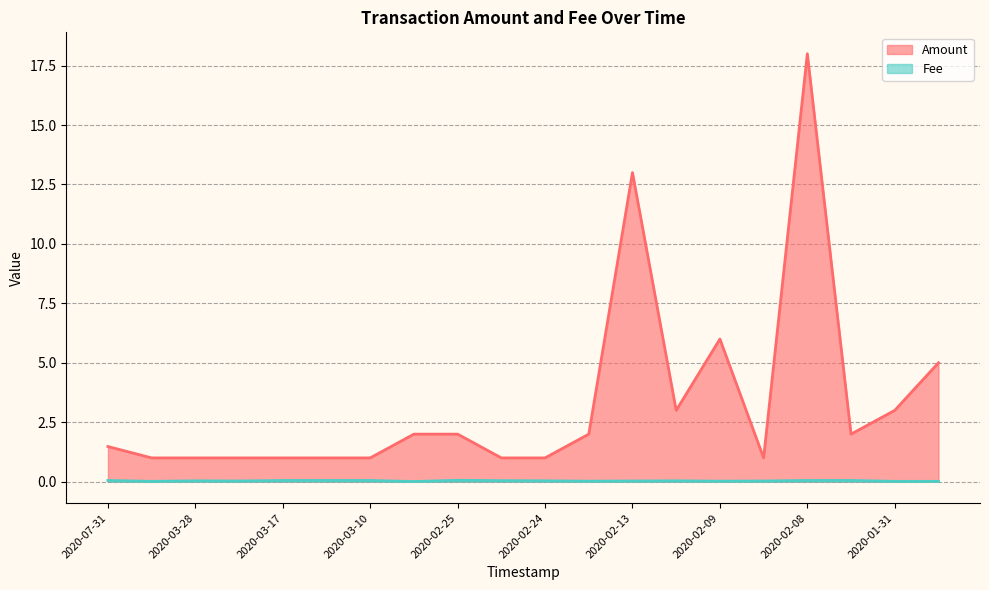

Which series has the largest total across all categories?

Amount